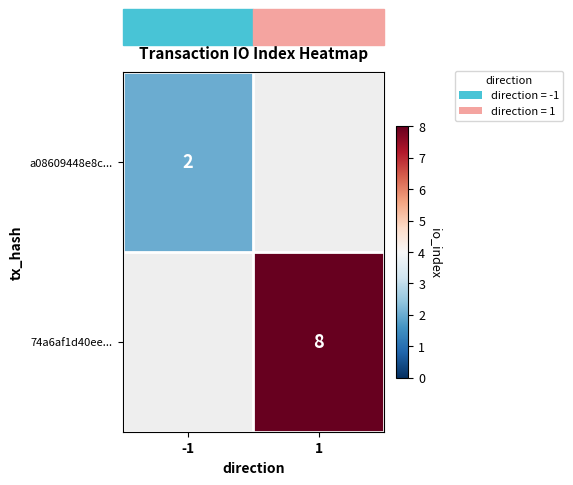

True or false: a08609448e8c... has a value of 2 at -1.

True